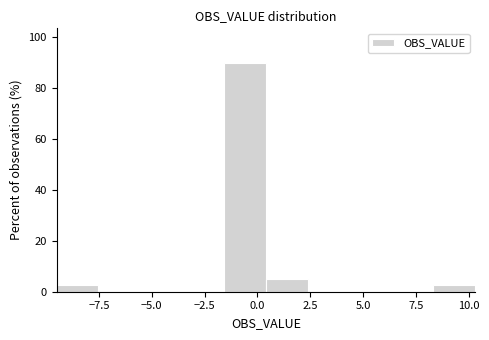

Read against the x-axis, roughly where is the centre of the tallest bar?

-0.5